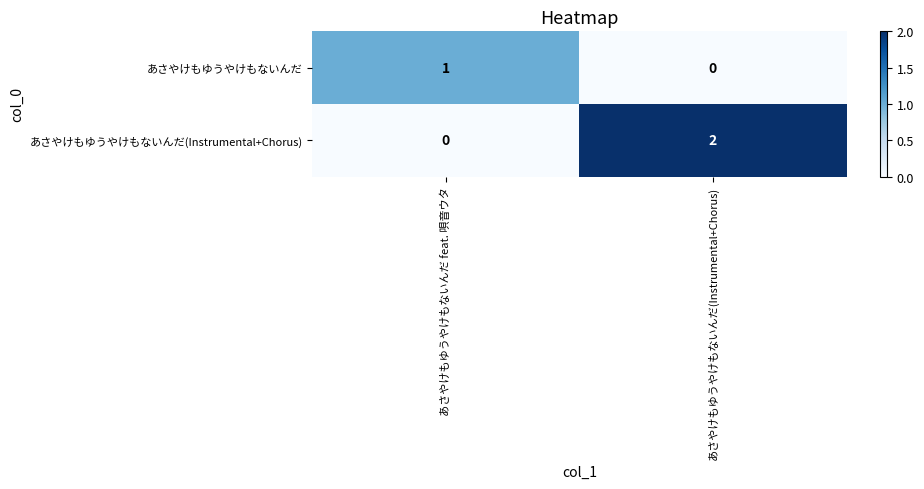

List the series in order of their overall mean, lowest first.

あさやけもゆうやけもないんだ, あさやけもゆうやけもないんだ(Instrumental+Chorus)